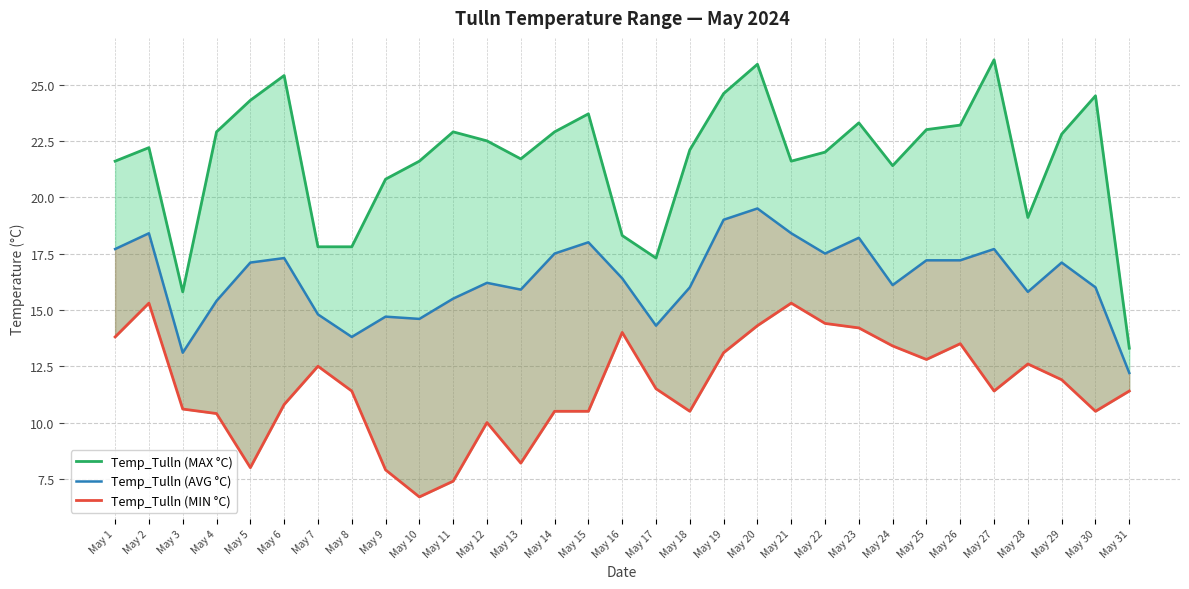

Is the value of Temp_Tulln (MIN °C) at May 8 greater than the value of Temp_Tulln (MAX °C) at May 25?

No